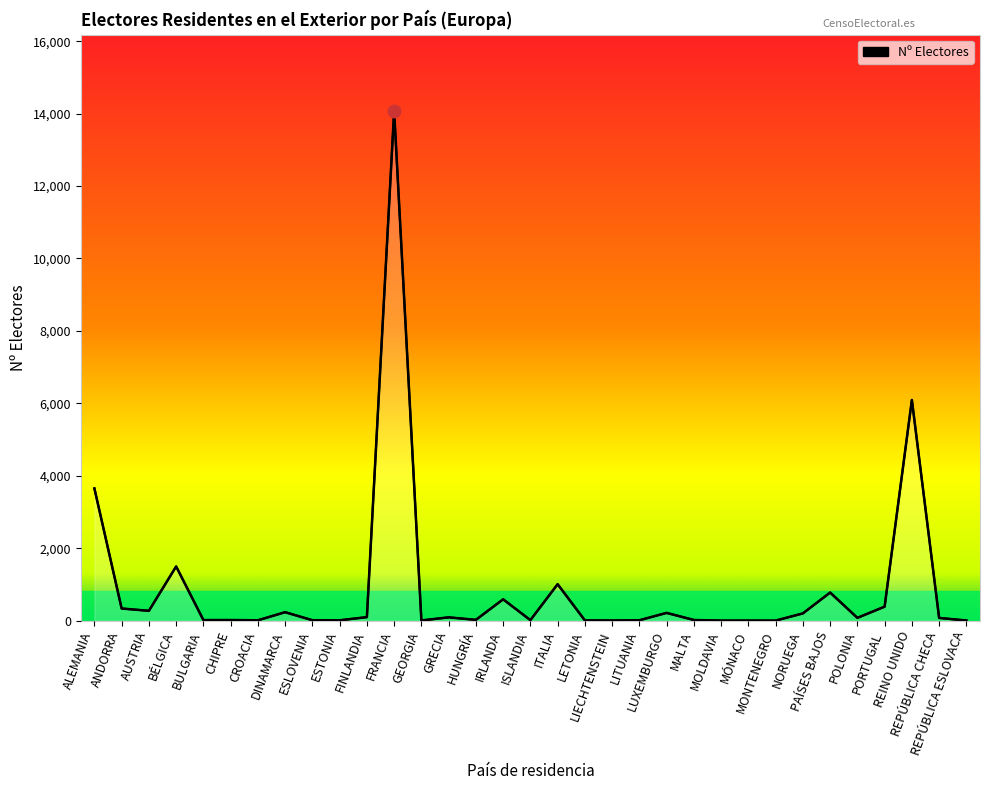

True or false: the data shows 4 at REPÚBLICA ESLOVACA.

True